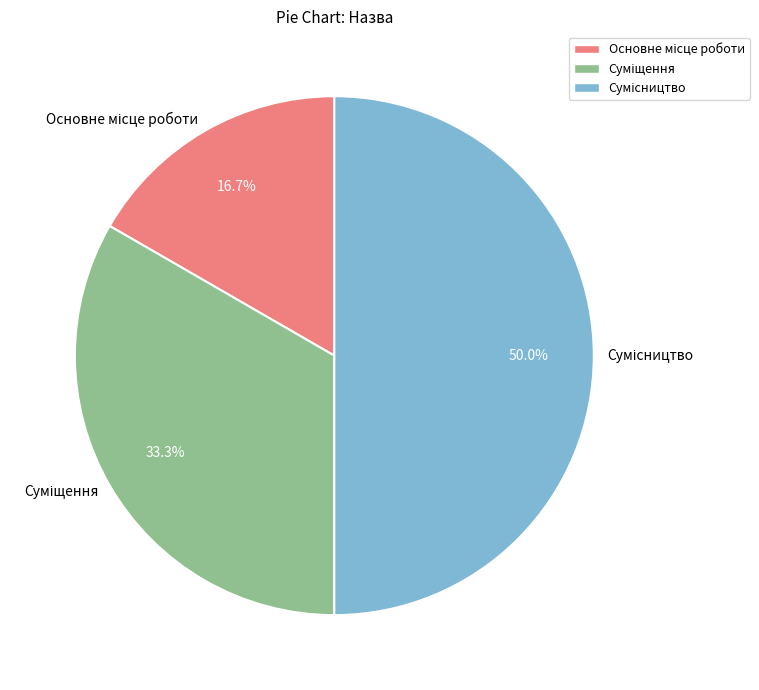

To the nearest percent, what portion does Сумісництво represent?

50%